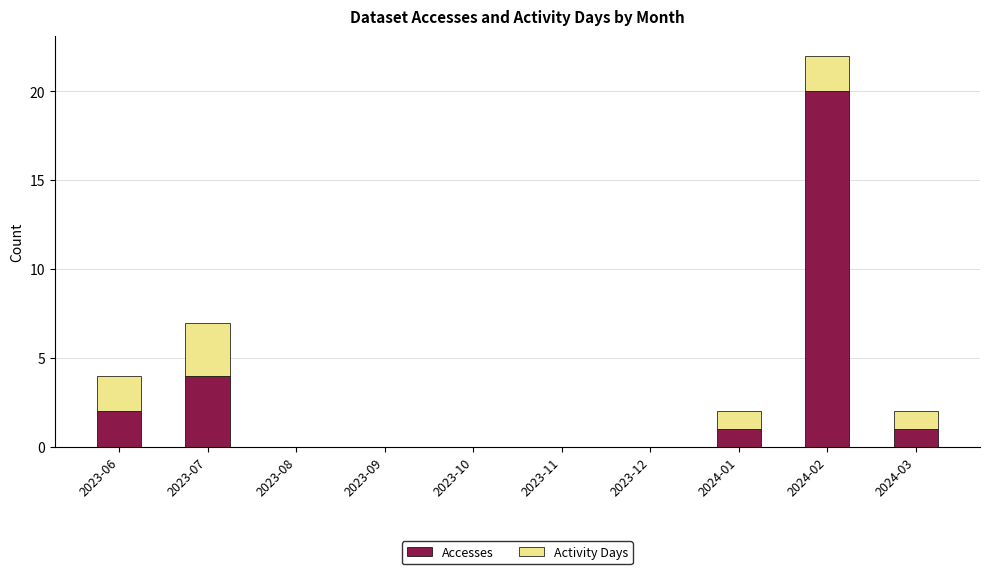

What is the average value of the Accesses series?

3